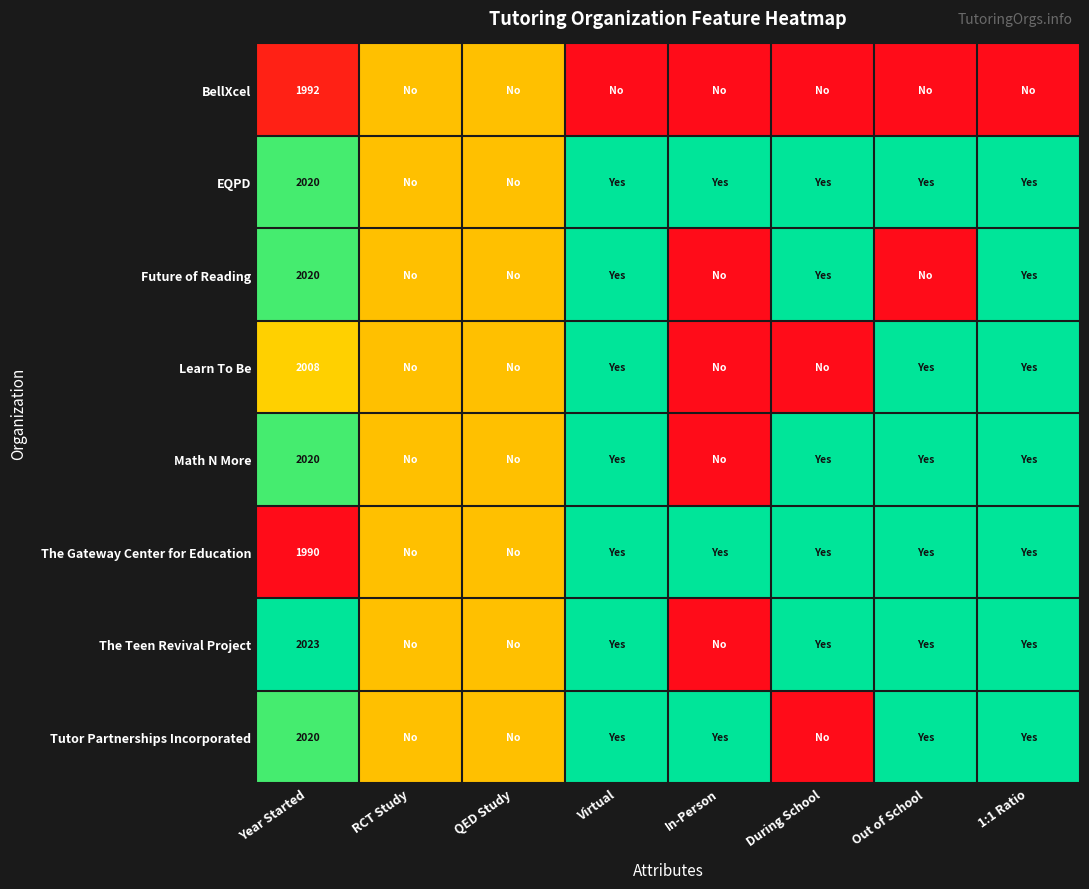

What is the total value across all series at Year Started?

16093.0